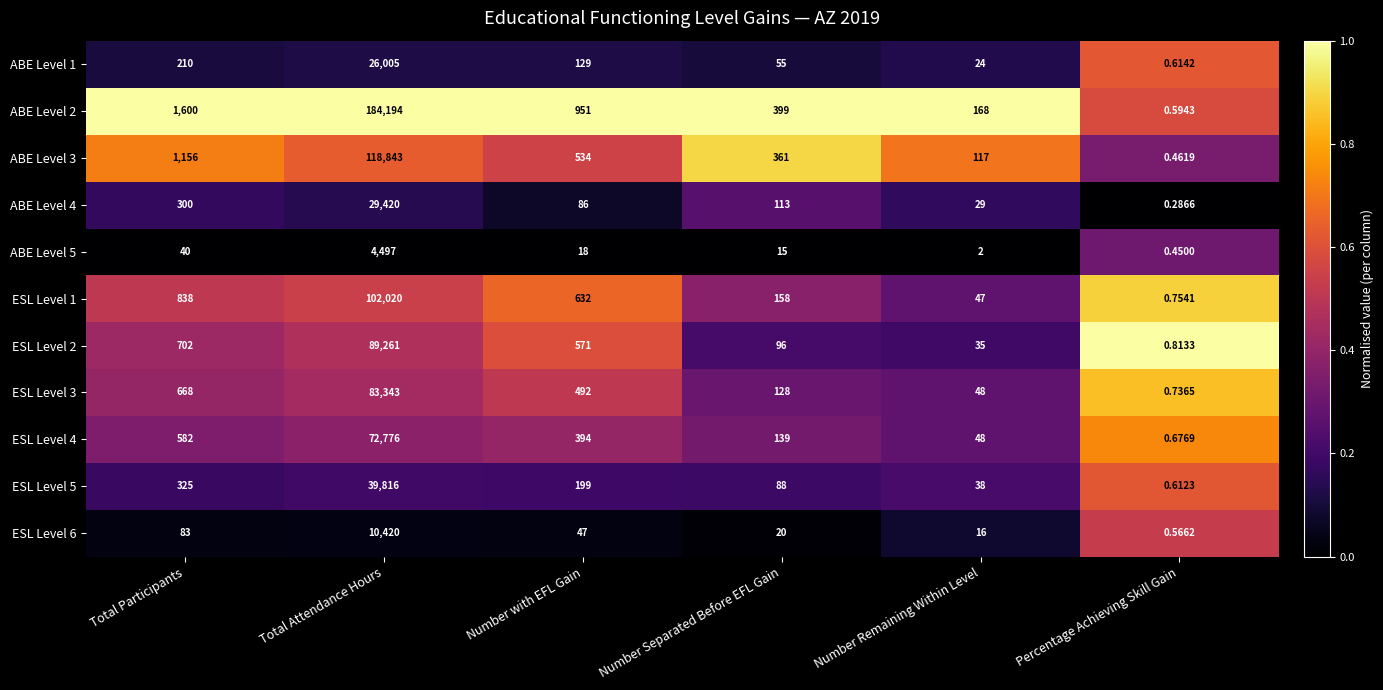

Rank the categories by ABE Level 4 value from highest to lowest.

Total Attendance Hours, Total Participants, Number Separated Before EFL Gain, Number with EFL Gain, Number Remaining Within Level, Percentage Achieving Skill Gain